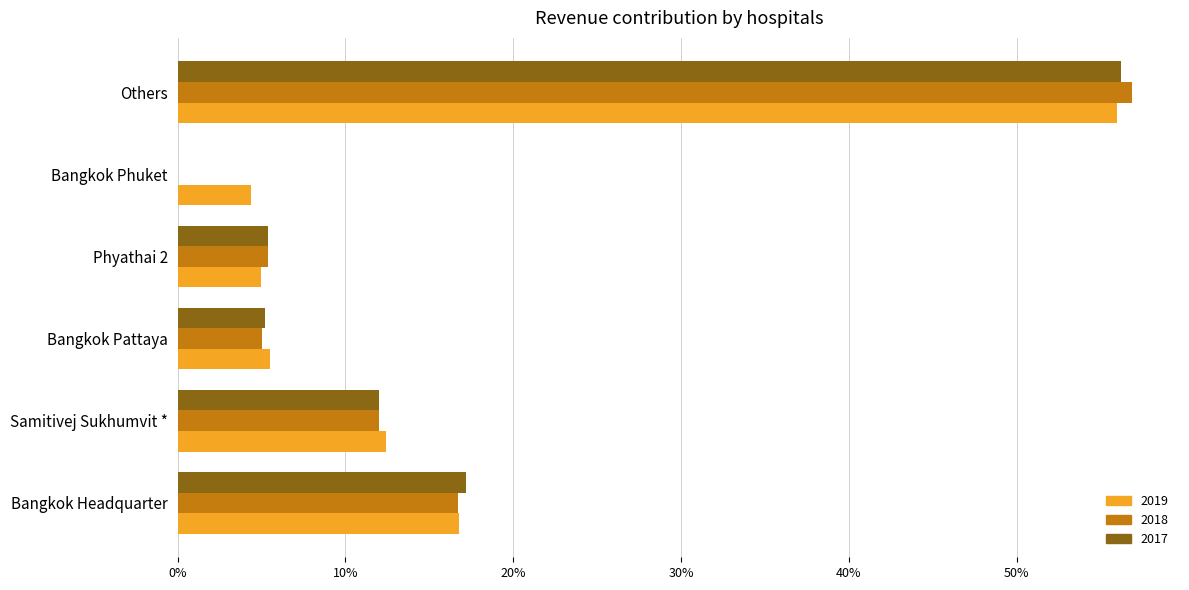

What is the label of the 3rd bar from the right?

Phyathai 2